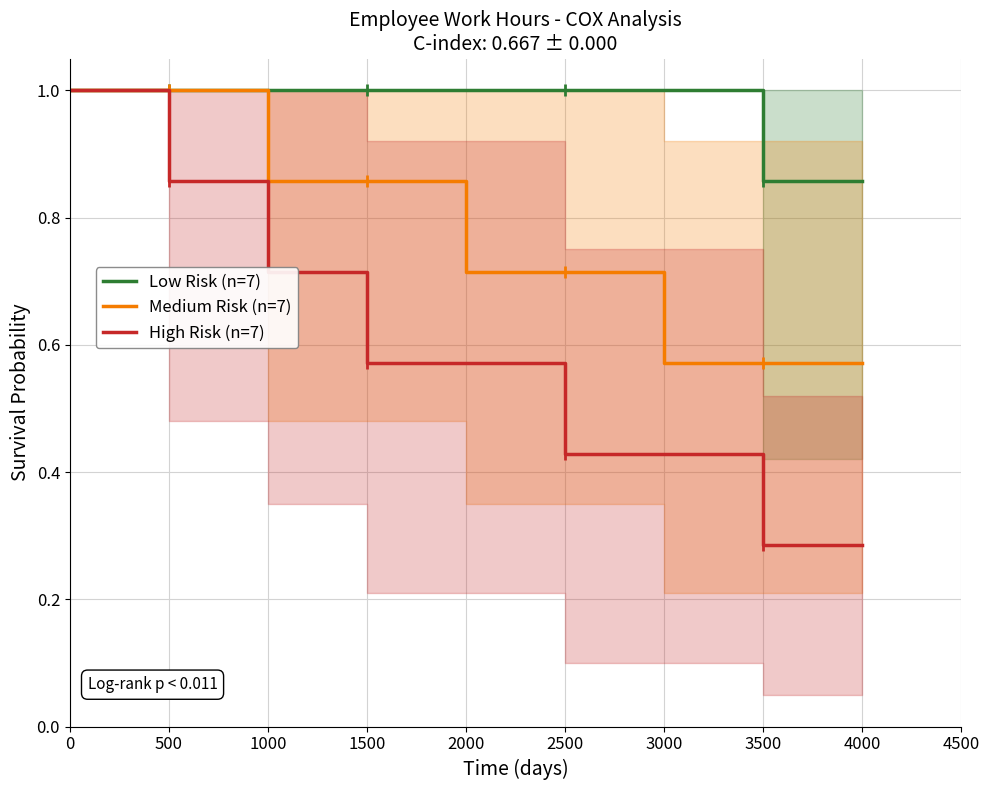

Rank the series by their maximum value, from lowest to highest.

Low Risk (n=7), Medium Risk (n=7), High Risk (n=7)